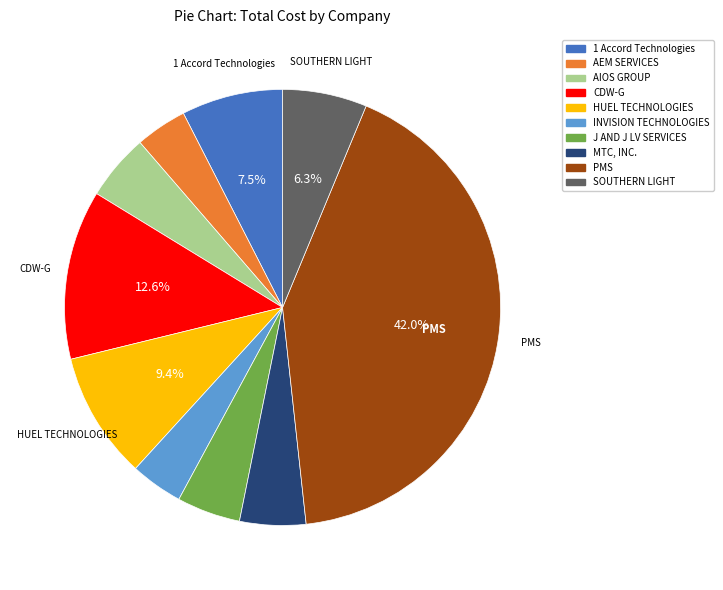

To the nearest percent, what portion does MTC, INC. represent?

5%